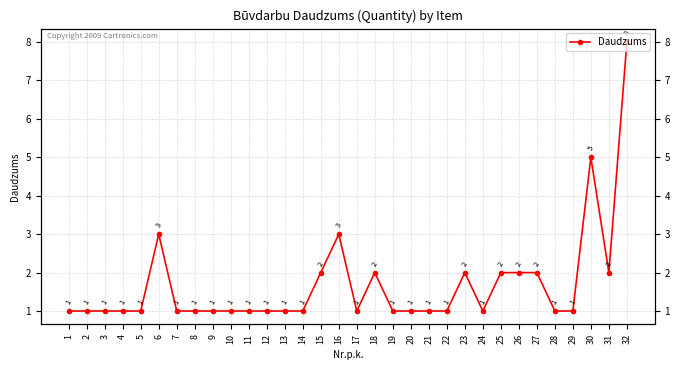

Where is the data nearest to the value 4?

6